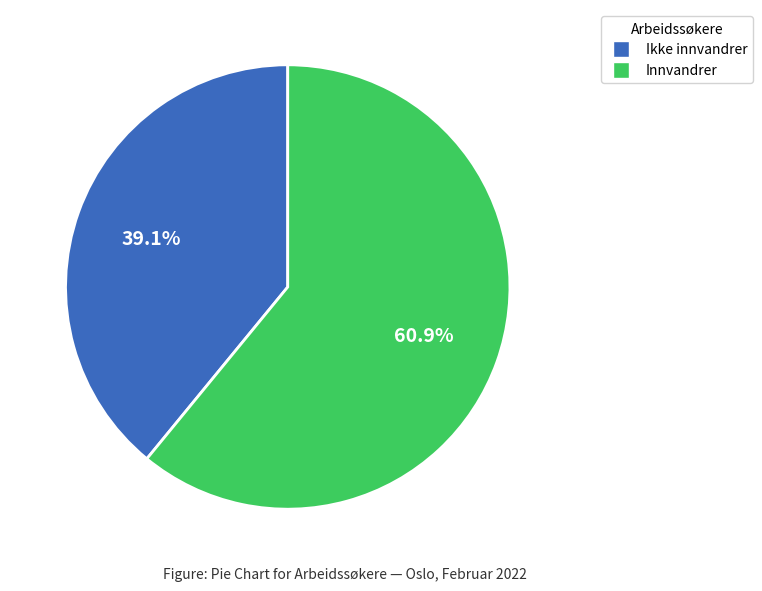

Is there any slice that represents more than half of the pie?

Yes